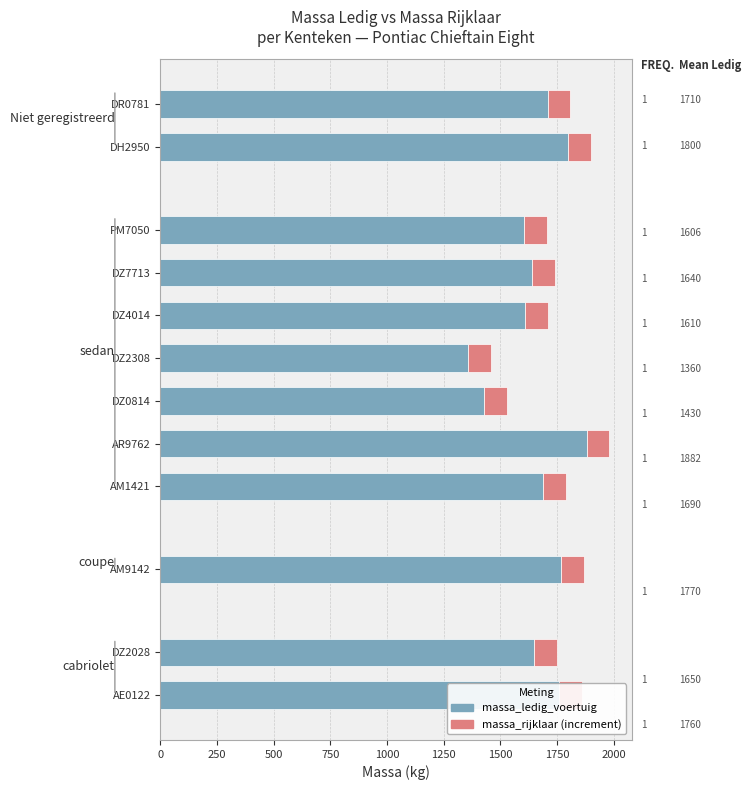

What is the approximate value of massa_ledig_voertuig at DR0781?

1710.0